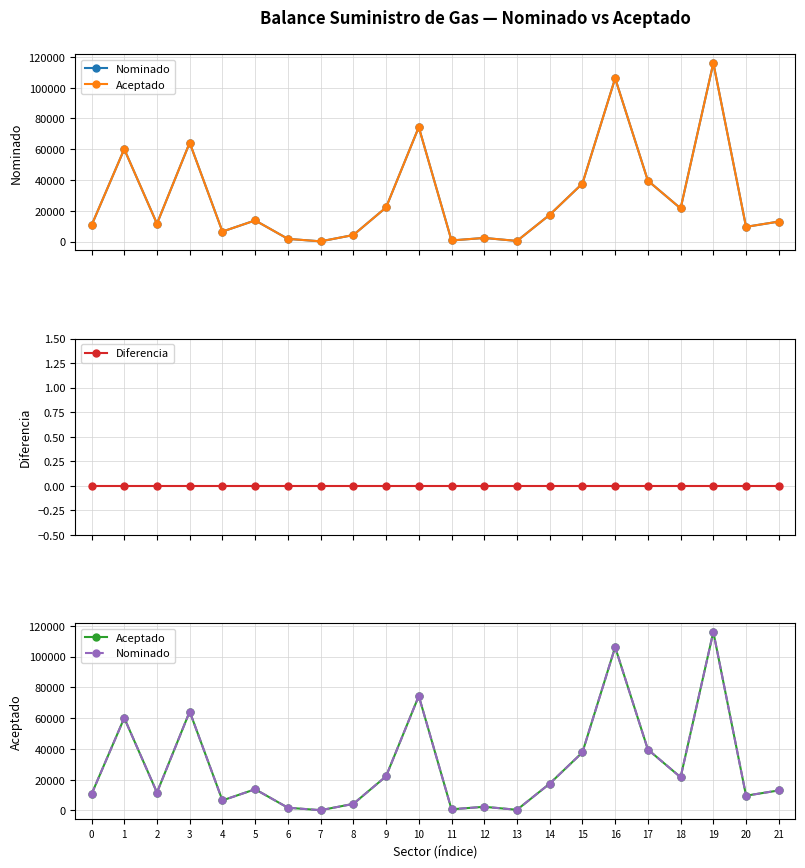

Reading left to right, extract all data points from this chart.

Nominado: 0=10501	1=60080	2=11620	3=64251	4=6500	5=13753	6=1763	7=145	8=4250	9=22171	10=74365	11=719	12=2367	13=397	14=17398	15=37710	16=106105	17=39569	18=21559	19=116022	20=9569	21=13000
Aceptado: 0=10501	1=60080	2=11620	3=64251	4=6500	5=13753	6=1763	7=145	8=4250	9=22171	10=74365	11=719	12=2367	13=397	14=17398	15=37710	16=106105	17=39569	18=21559	19=116022	20=9569	21=13000
Diferencia: 0=0	1=0	2=0	3=0	4=0	5=0	6=0	7=0	8=0	9=0	10=0	11=0	12=0	13=0	14=0	15=0	16=0	17=0	18=0	19=0	20=0	21=0